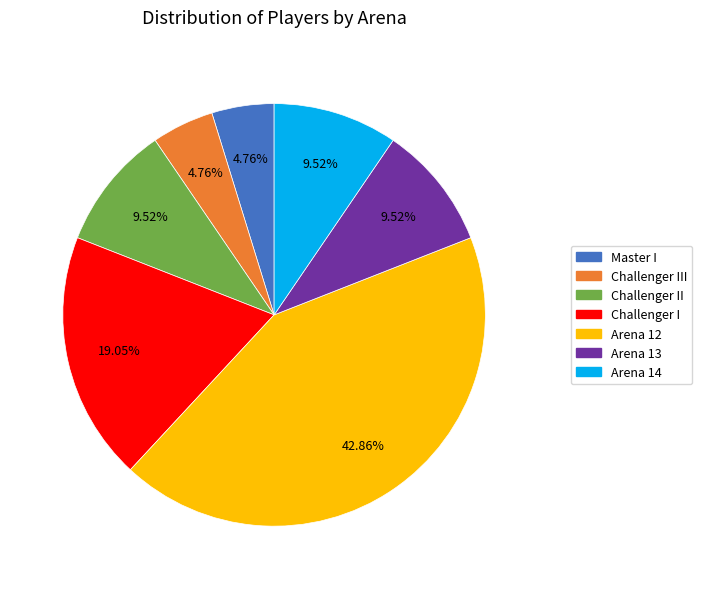

Is there a majority slice in this chart?

No